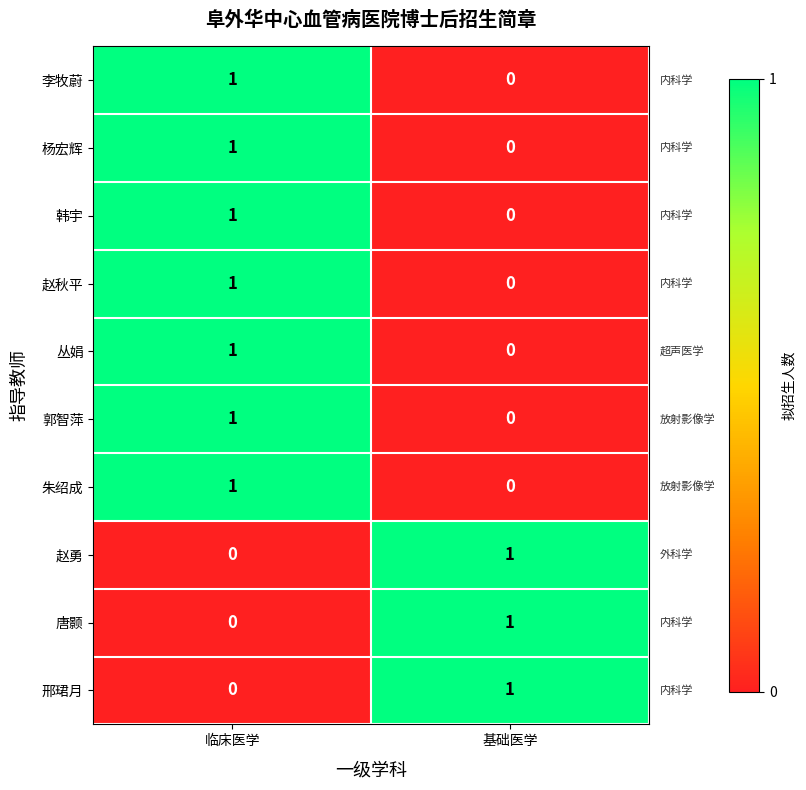

Is it true that 唐颢 equals 0 at 基础医学?

False